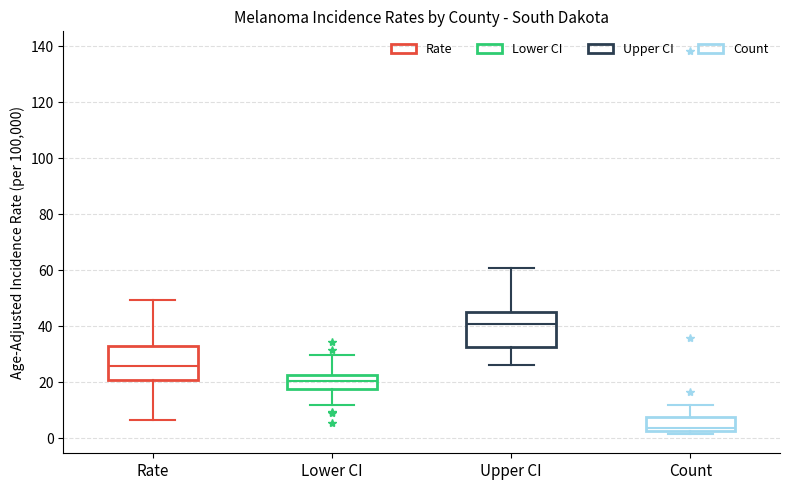

Reading left to right, read every box against the y-axis: the position of its median line, the range the box covers, and the ends of its whiskers. The values are not printed on the chart, so give them approximately, as read against the axis.

Rate: median 26, box 20 to 34, whiskers 6 to 50
Lower CI: median 20, box 18 to 22, whiskers 12 to 30
Upper CI: median 40, box 32 to 46, whiskers 26 to 60
Count: median 4, box 2 to 8, whiskers 2 (just below the box's lower edge) to 12